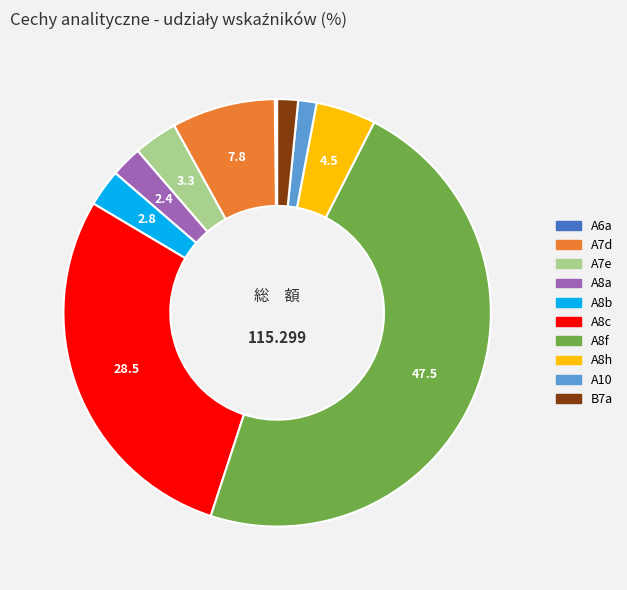

The A8b slice represents 13% of the pie. True or false?

False